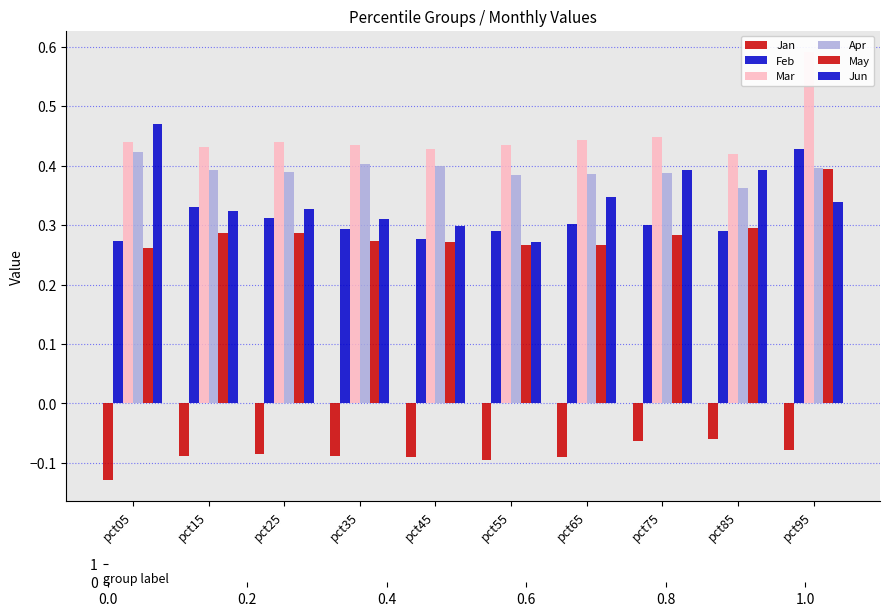

What is the value of the Feb bar at the 8th from the left?

0.3